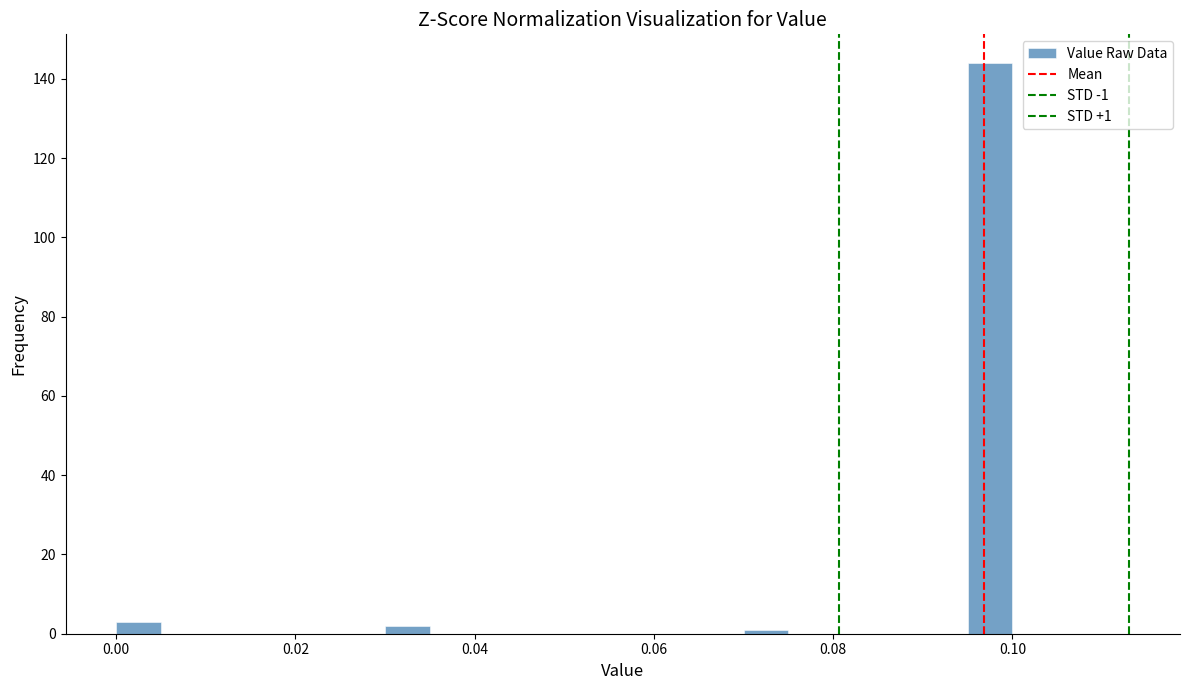

Around what value on the x-axis is the tallest bar? Give the approximate position of its centre, as read against the axis.

0.098